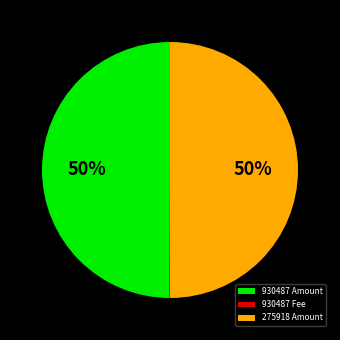

To the nearest percent, what percentage of the pie is 930487 Amount?

50%